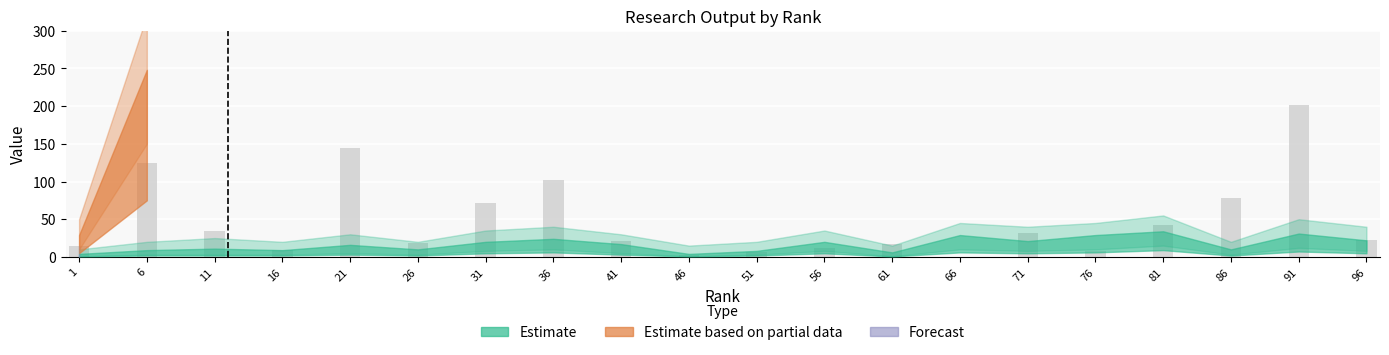

What is the sum of the values at 71 and 16?

41.0